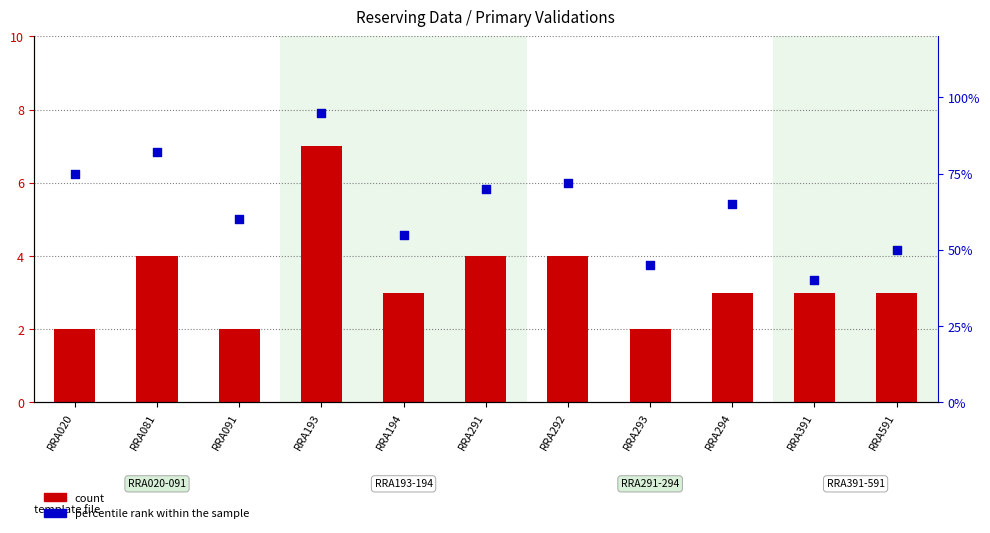

Which series contains the lowest Y value?

count